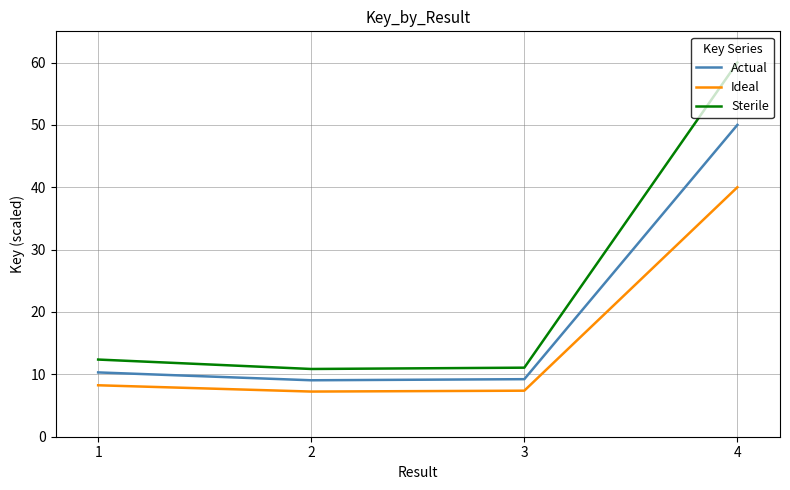

List the series in order of their peak value, highest first.

Sterile, Actual, Ideal